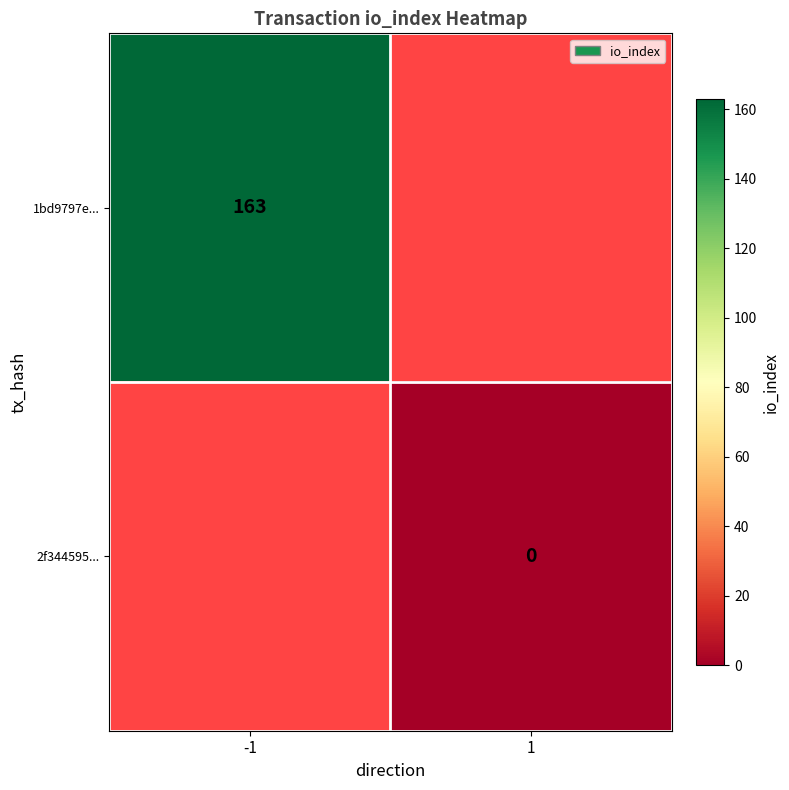

The 1bd9797e... series shows 288 at -1. True or false?

False